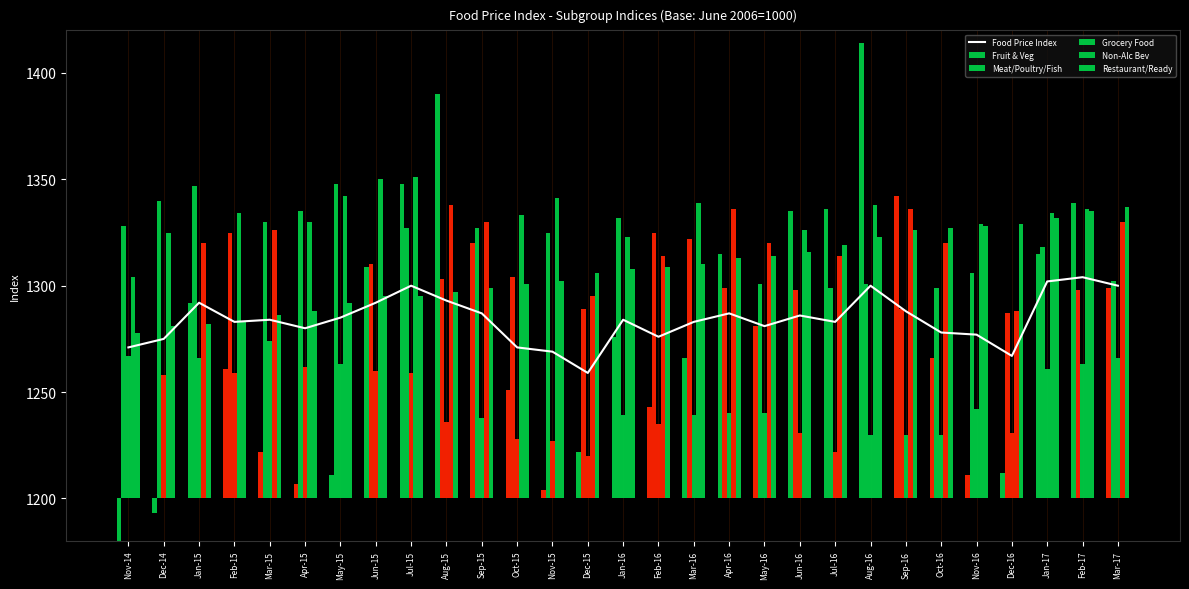

The Food Price Index series shows 1906 at Aug-15. True or false?

False